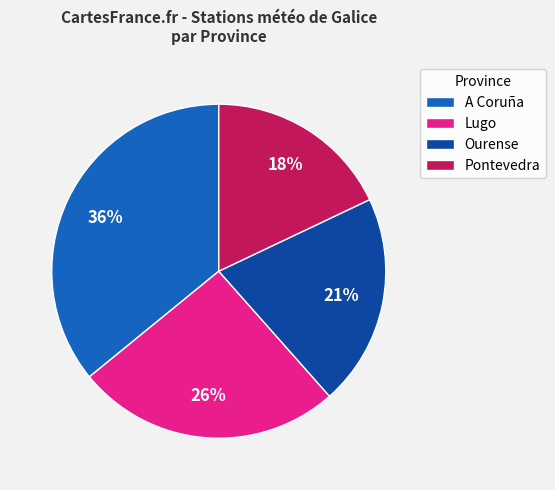

Rank the categories by value from highest to lowest.

A Coruña, Lugo, Ourense, Pontevedra